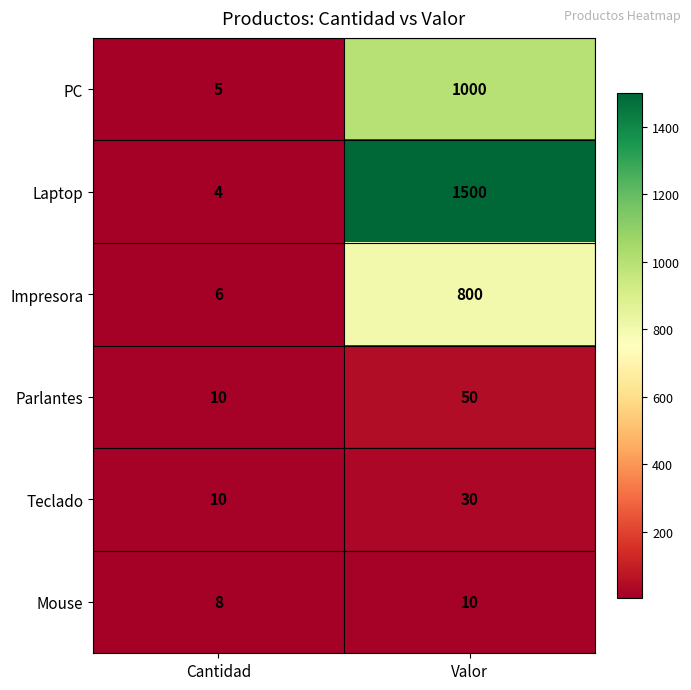

The value of Impresora at Cantidad is 2. True or false?

False